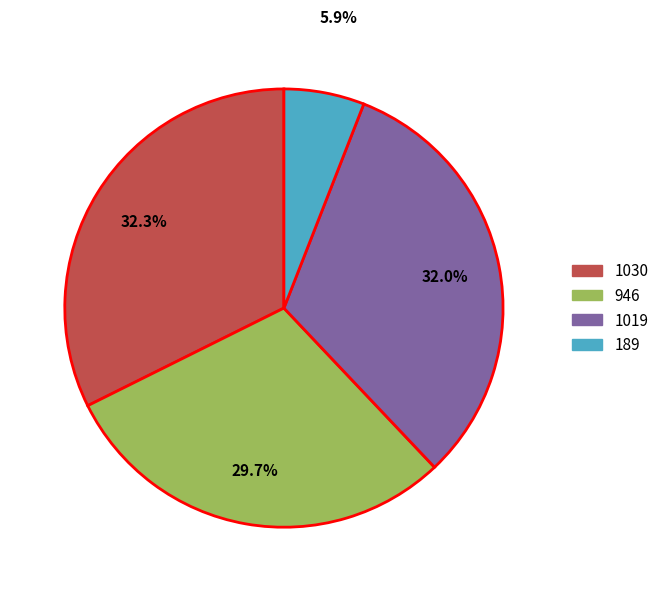

Does 946 account for over 50% of the chart?

No